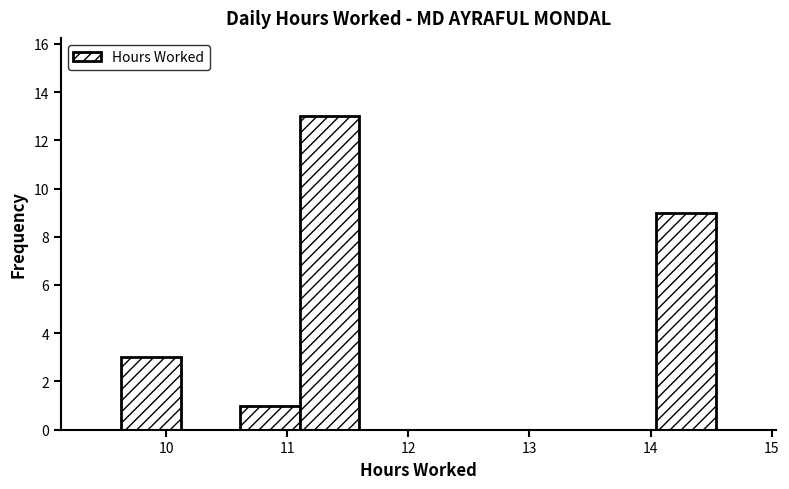

What is the height of the bar covering 10.6 to 11.1 on the x-axis? Neither the bar edges nor the heights are printed on the chart, so give them approximately, as read against the axes.

1